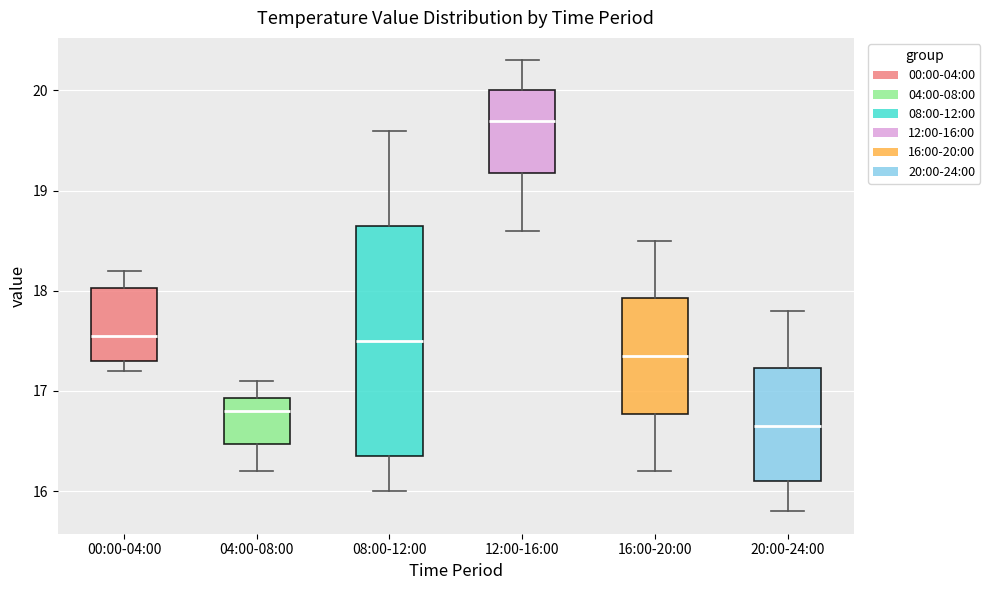

Reading left to right, transcribe this box plot: for each box, give where its median line is, the range the box spans, and where its two whiskers end, as read against the y-axis. The values are not printed on the chart, so give them approximately, as read against the axis.

00:00-04:00: median 17.6, box 17.3 to 18.0, whiskers 17.2 to 18.2
04:00-08:00: median 16.8, box 16.5 to 16.9, whiskers 16.2 to 17.1
08:00-12:00: median 17.5, box 16.4 to 18.7, whiskers 16.0 to 19.6
12:00-16:00: median 19.7, box 19.2 to 20.0, whiskers 18.6 to 20.3
16:00-20:00: median 17.4, box 16.8 to 17.9, whiskers 16.2 to 18.5
20:00-24:00: median 16.7, box 16.1 to 17.2, whiskers 15.8 to 17.8